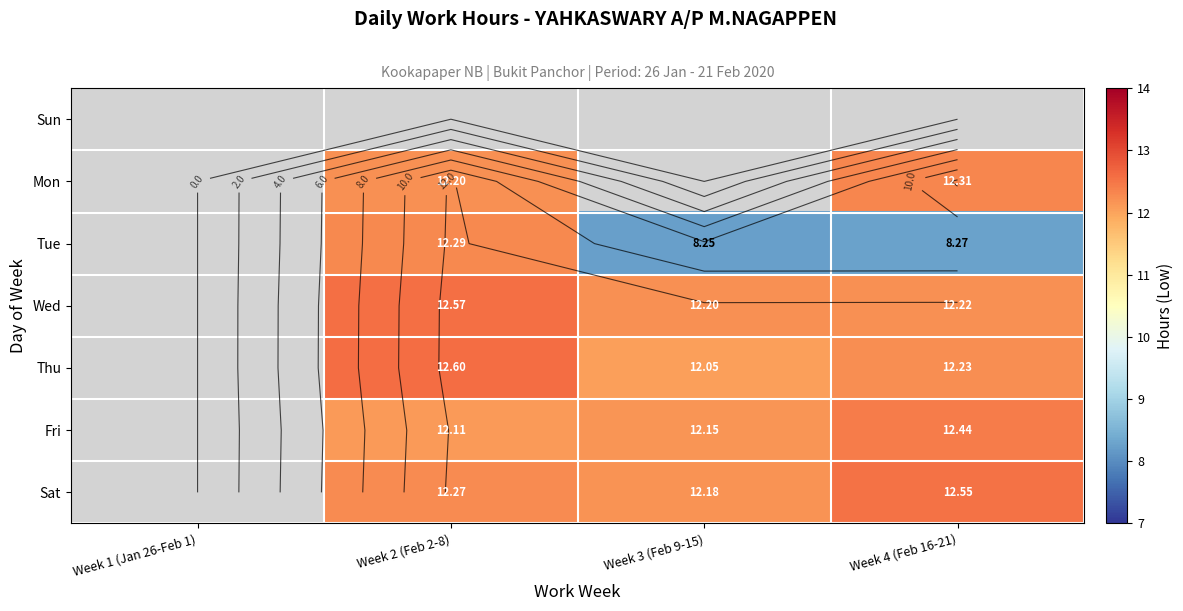

How many series are shown in this chart?

7